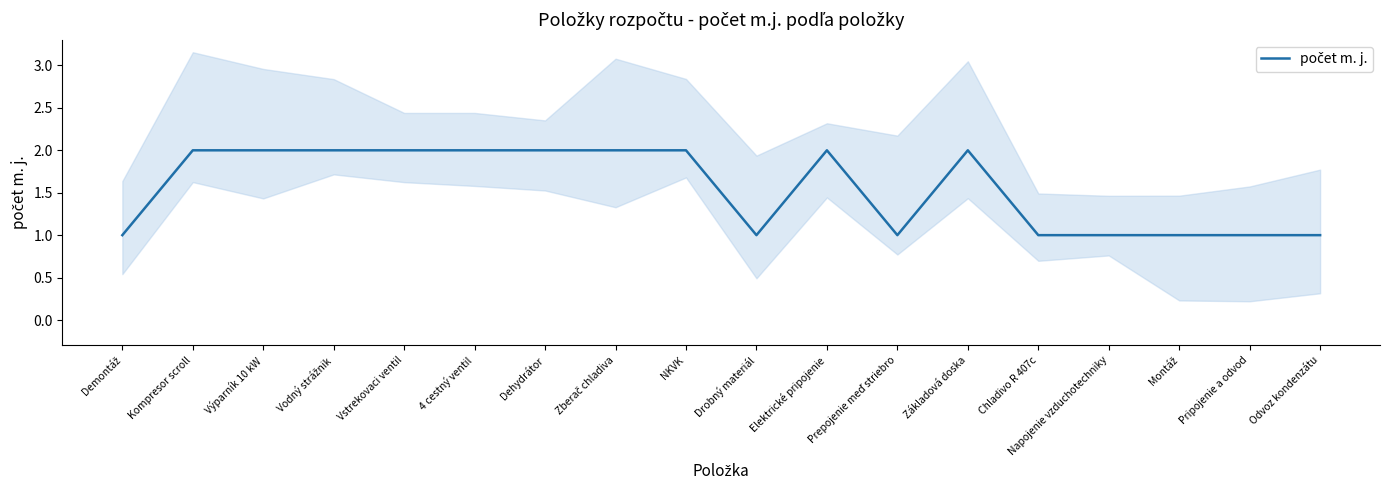

Does the chart have visible grid lines?

No